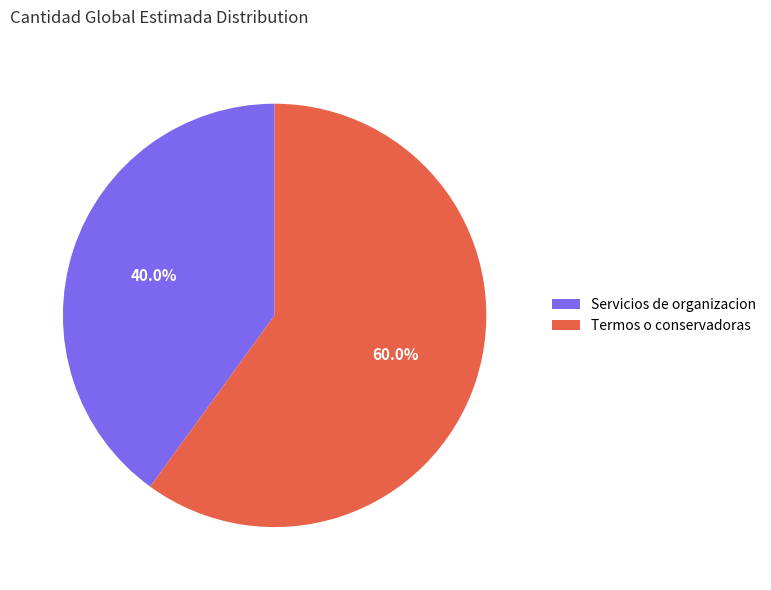

How many segments does this pie chart have?

2